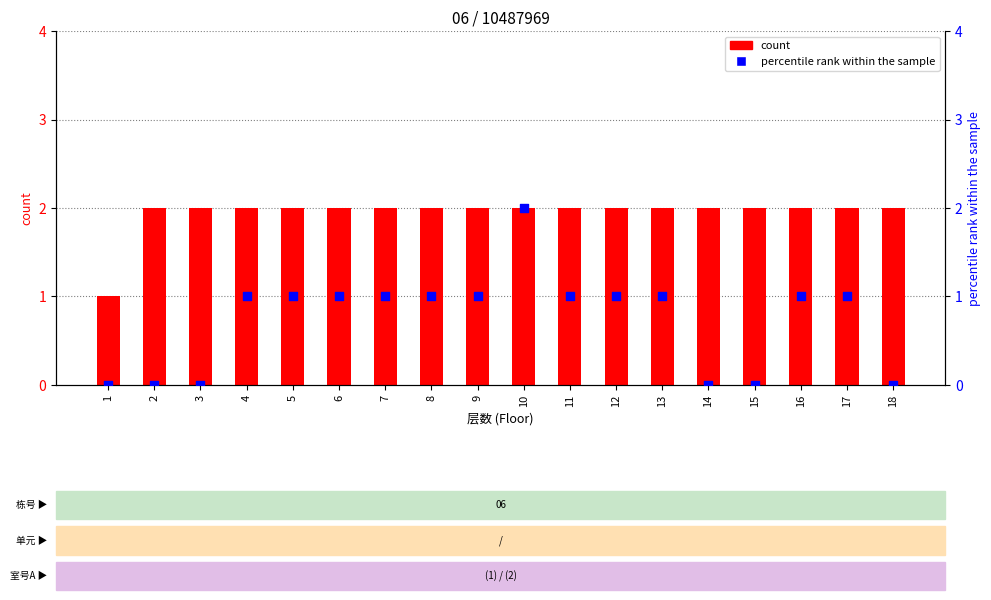

Is the value of percentile rank within the sample at 2 greater than the value of count at 12?

No